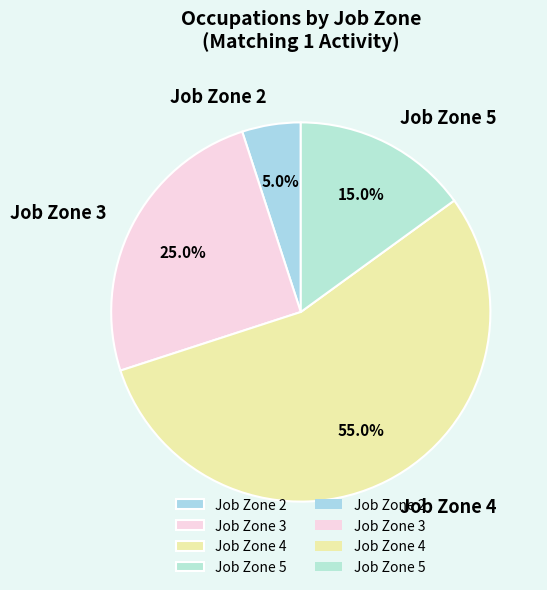

Which category has the smallest portion of the pie?

Job Zone 2